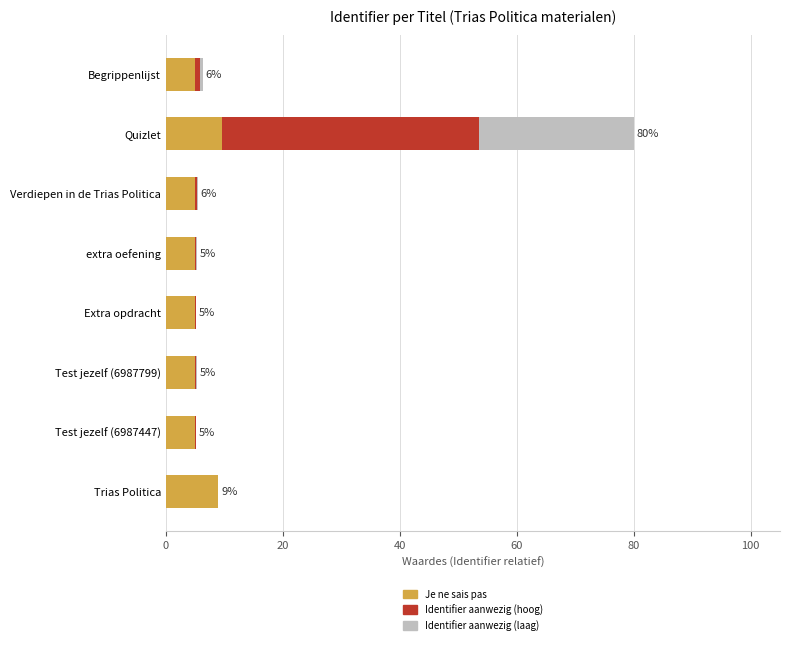

At which category is the sum across all series the highest?

Quizlet